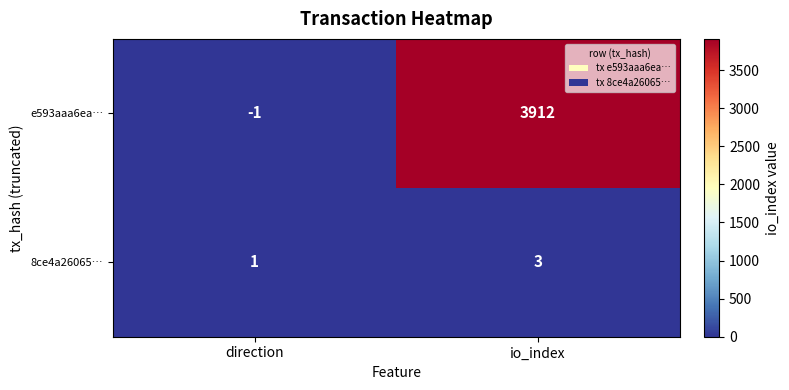

Reading right to left, transcribe all the data shown in this chart.

e593aaa6ea…: io_index=3912	direction=-1
8ce4a26065…: io_index=3	direction=1